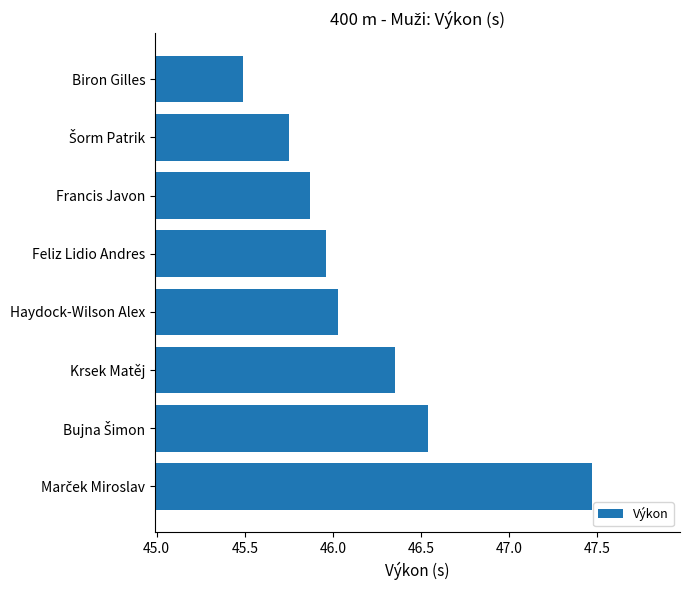

What is the sum of all values?

369.5